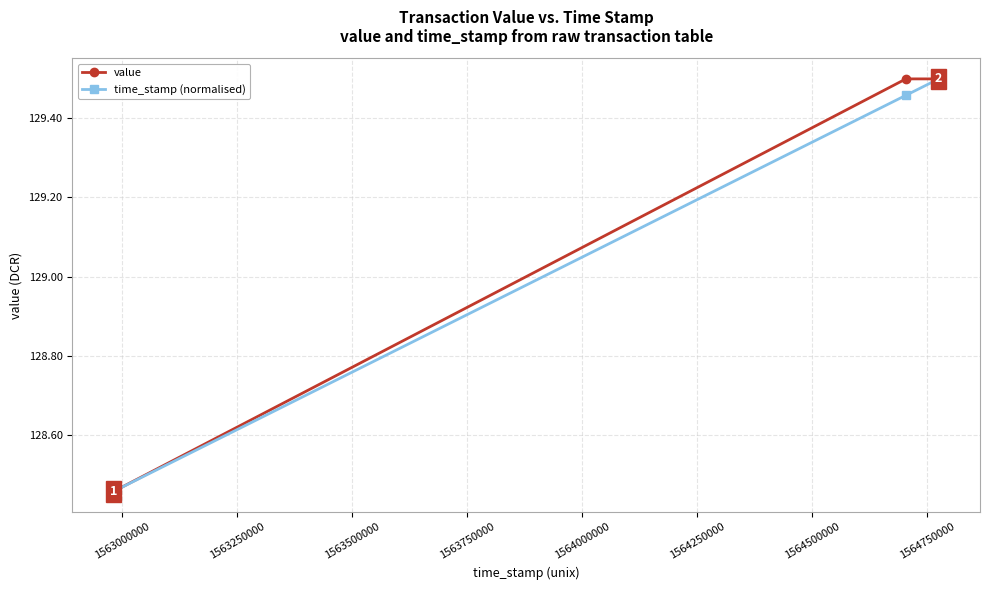

True or false: value has more than 2 interior local peaks.

False